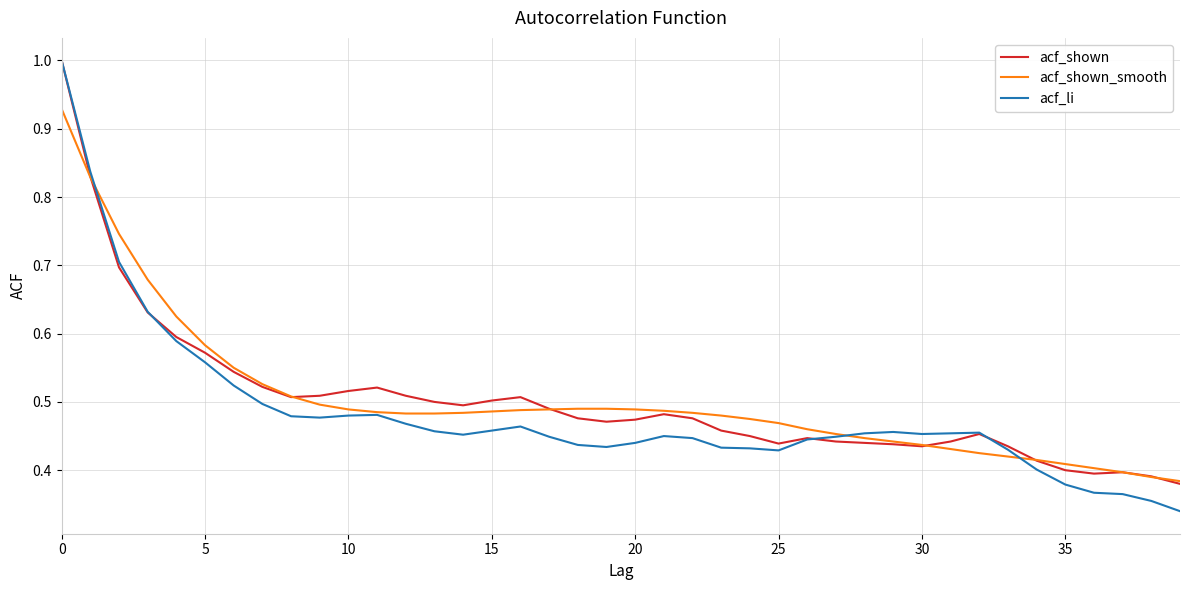

Which series has the largest range (max minus min)?

acf_li